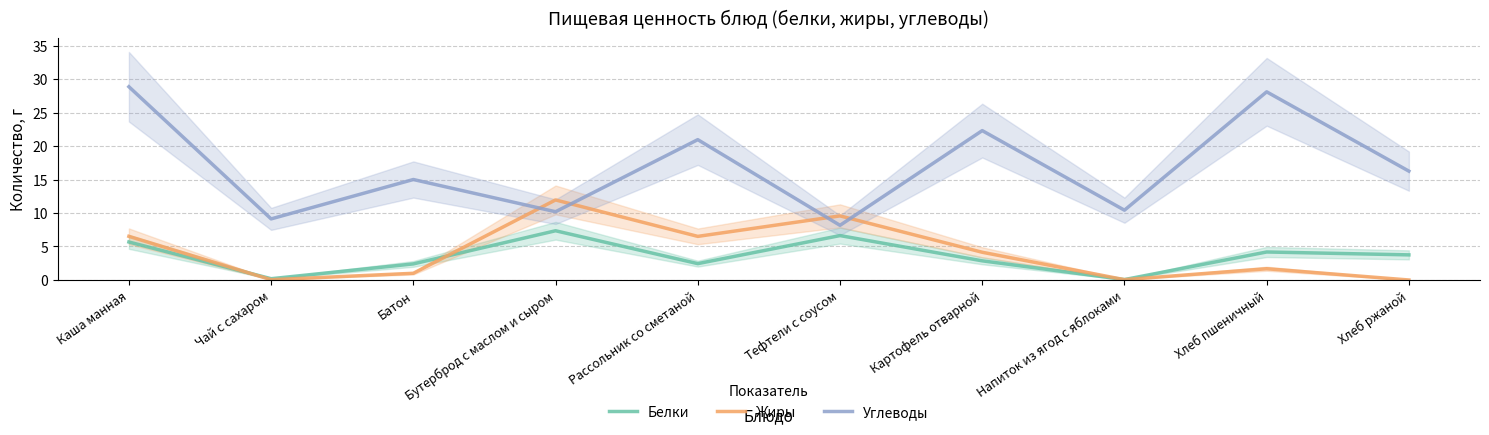

Reading left to right, list all the values displayed in this chart.

Белки: Каша манная=5.7	Чай с сахаром=0.2	Батон=2.4	Бутерброд с маслом и сыром=7.3	Рассольник со сметаной=2.4	Тефтели с соусом=6.6	Картофель отварной=2.9	Напиток из ягод с яблоками=0.1	Хлеб пшеничный=4.2	Хлеб ржаной=3.8
Жиры: Каша манная=6.5	Чай с сахаром=0.0	Батон=1.0	Бутерброд с маслом и сыром=11.9	Рассольник со сметаной=6.5	Тефтели с соусом=9.6	Картофель отварной=4.1	Напиток из ягод с яблоками=0.1	Хлеб пшеничный=1.7	Хлеб ржаной=0.0
Углеводы: Каша манная=28.9	Чай с сахаром=9.1	Батон=15.0	Бутерброд с маслом и сыром=10.2	Рассольник со сметаной=20.9	Тефтели с соусом=8.2	Картофель отварной=22.3	Напиток из ягод с яблоками=10.4	Хлеб пшеничный=28.1	Хлеб ржаной=16.2